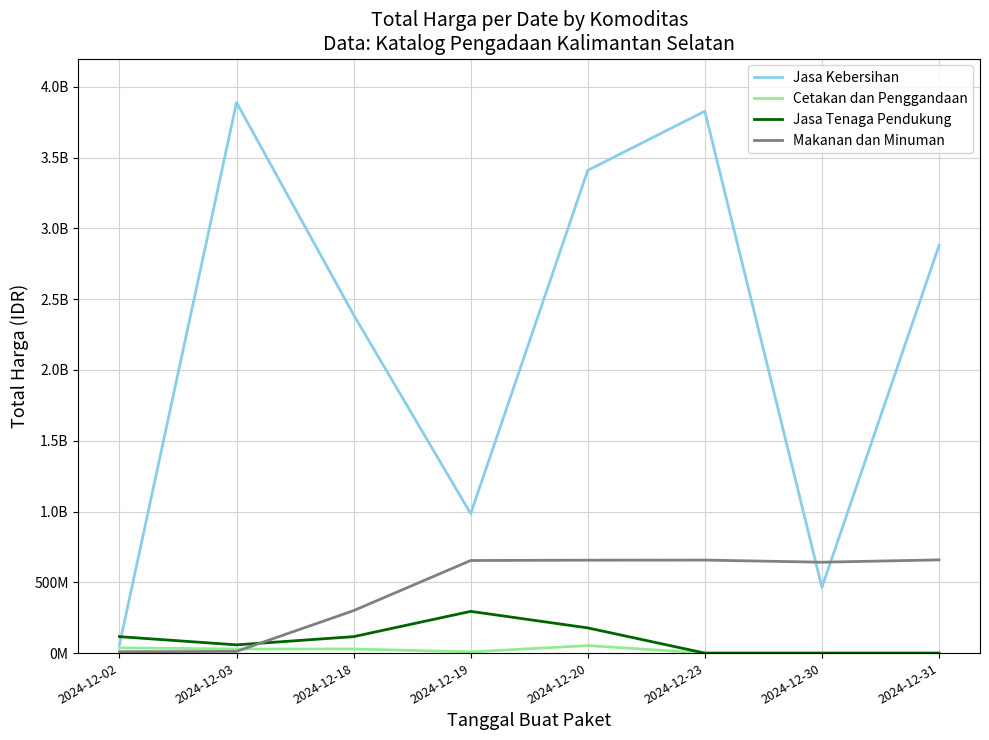

Reading left to right, list all the values displayed in this chart.

Jasa Kebersihan: 58272000	3889401600	2389735200	984972000	3410174400	3827760000	464445888	2878800000
Cetakan dan Penggandaan: 36778000	29000000	29000000	8550000	53000000	0	0	0
Jasa Tenaga Pendukung: 116160000	58080000	116160000	294713880	177912000	0	0	0
Makanan dan Minuman: 9386000	12015000	300000000	654000000	656400000	657000000	642000000	658500000